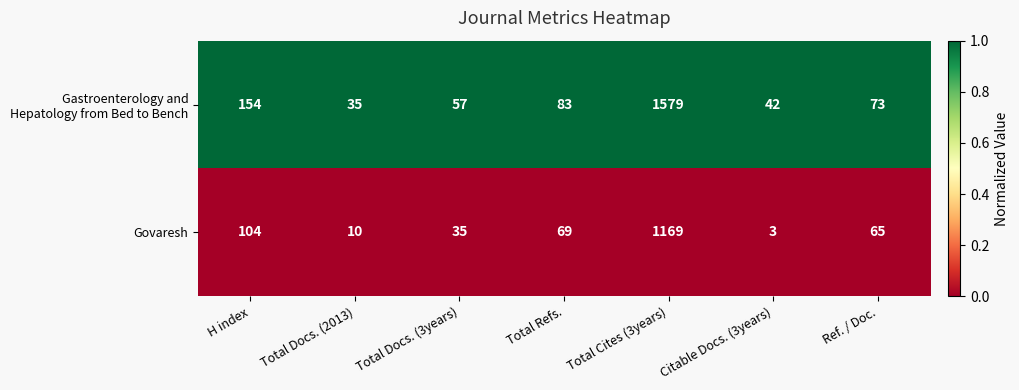

What is the average value of the Govaresh series?

208